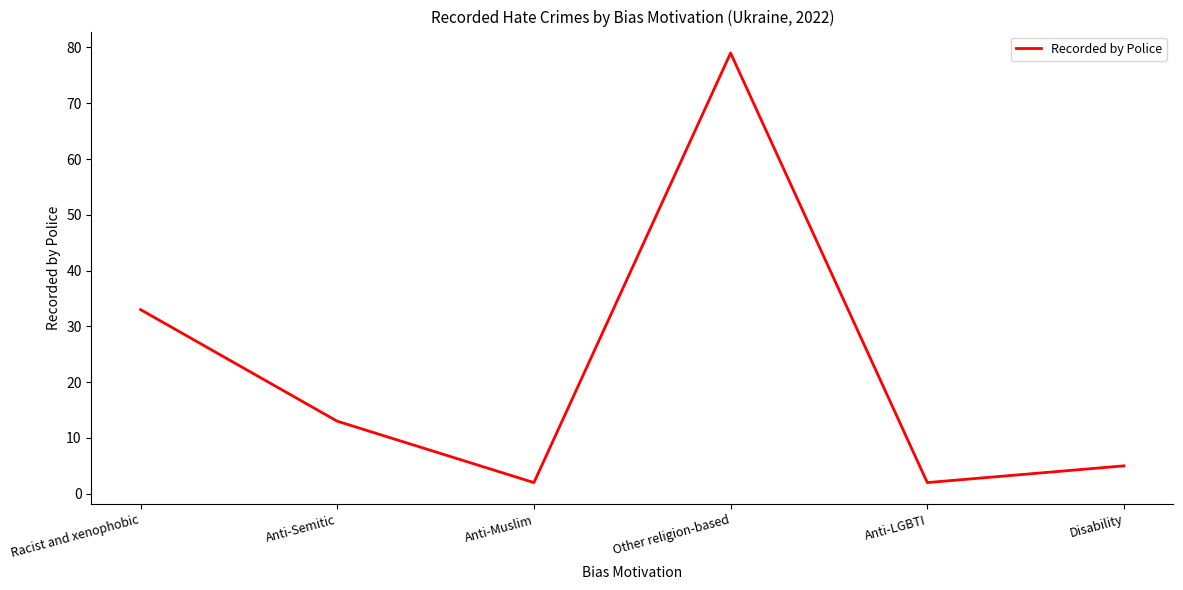

What position from the left is Other religion-based?

4